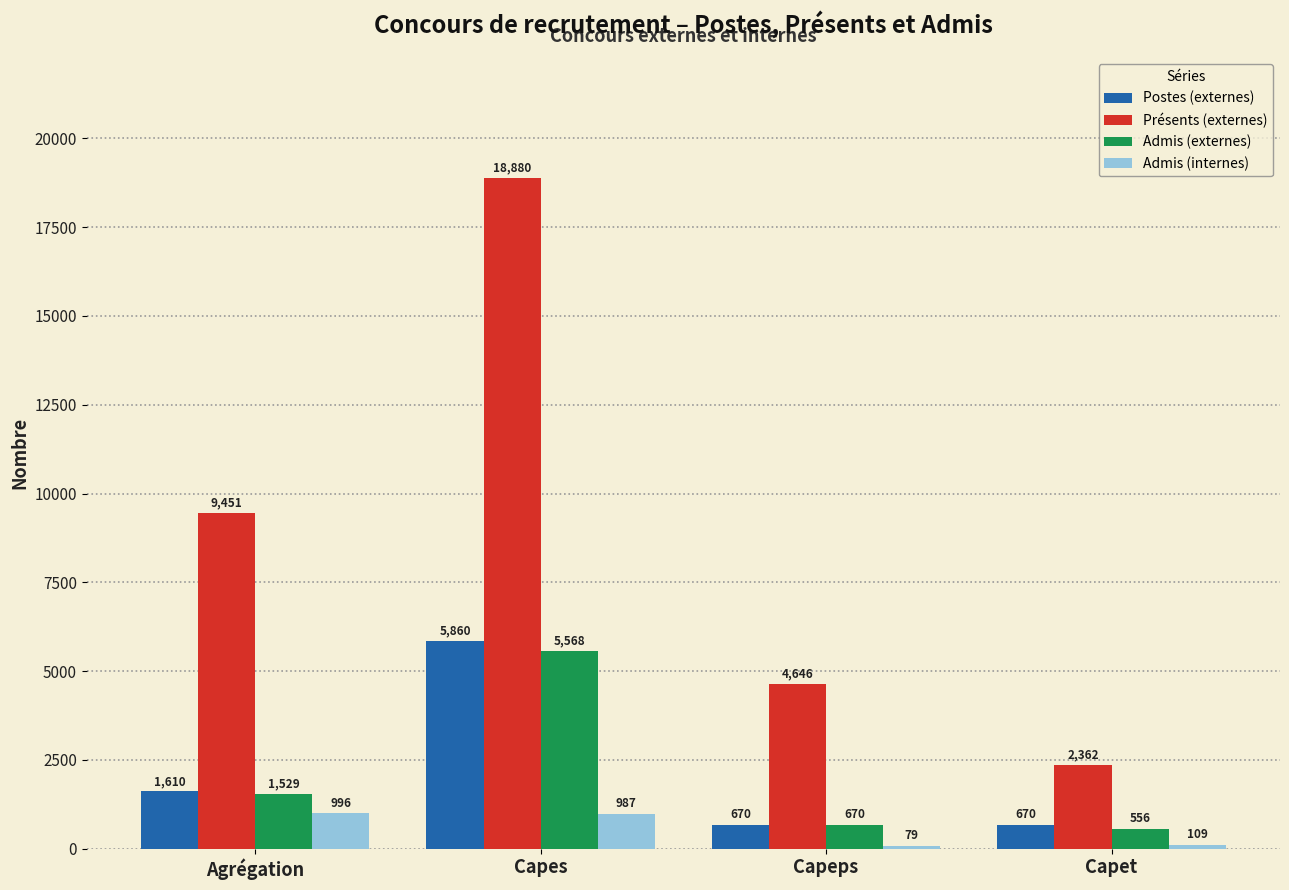

Reading left to right, extract all data points from this chart.

Postes (externes): Agrégation=1610	Capes=5860	Capeps=670	Capet=670
Présents (externes): Agrégation=9451	Capes=18880	Capeps=4646	Capet=2362
Admis (externes): Agrégation=1529	Capes=5568	Capeps=670	Capet=556
Admis (internes): Agrégation=996	Capes=987	Capeps=79	Capet=109